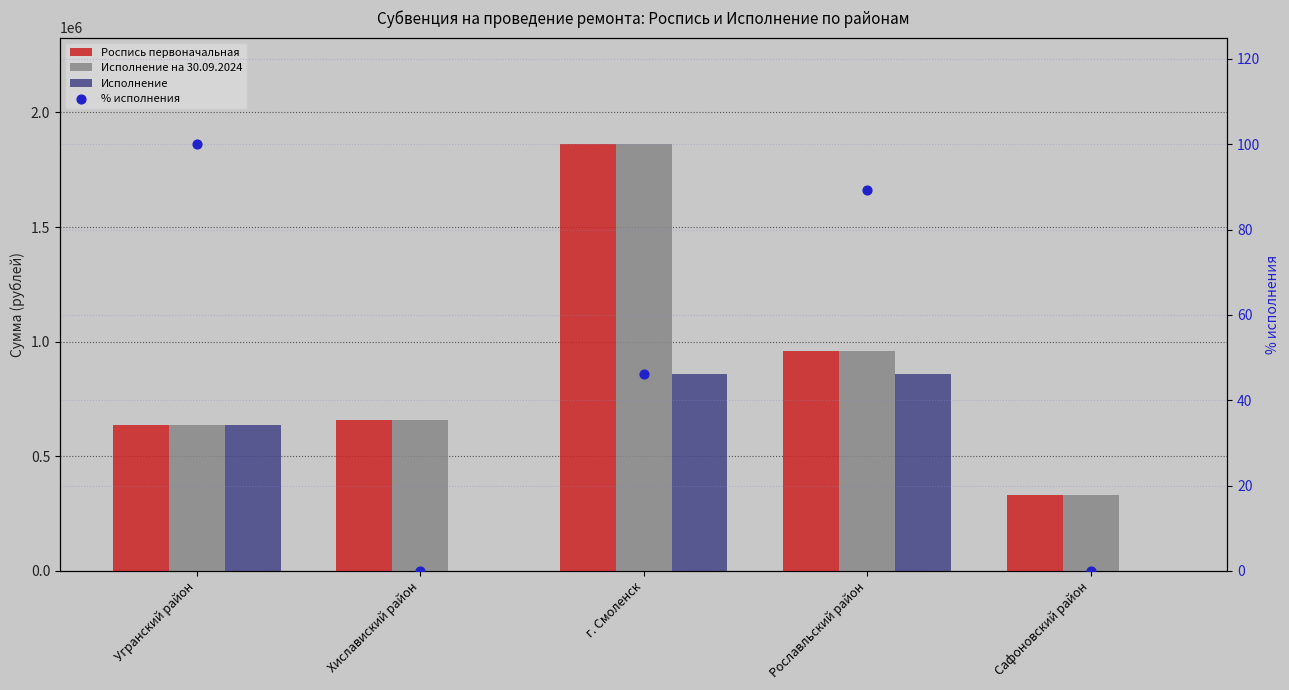

What are all the series names shown in the legend?

Роспись первоначальная, Исполнение на 30.09.2024, Исполнение, % исполнения